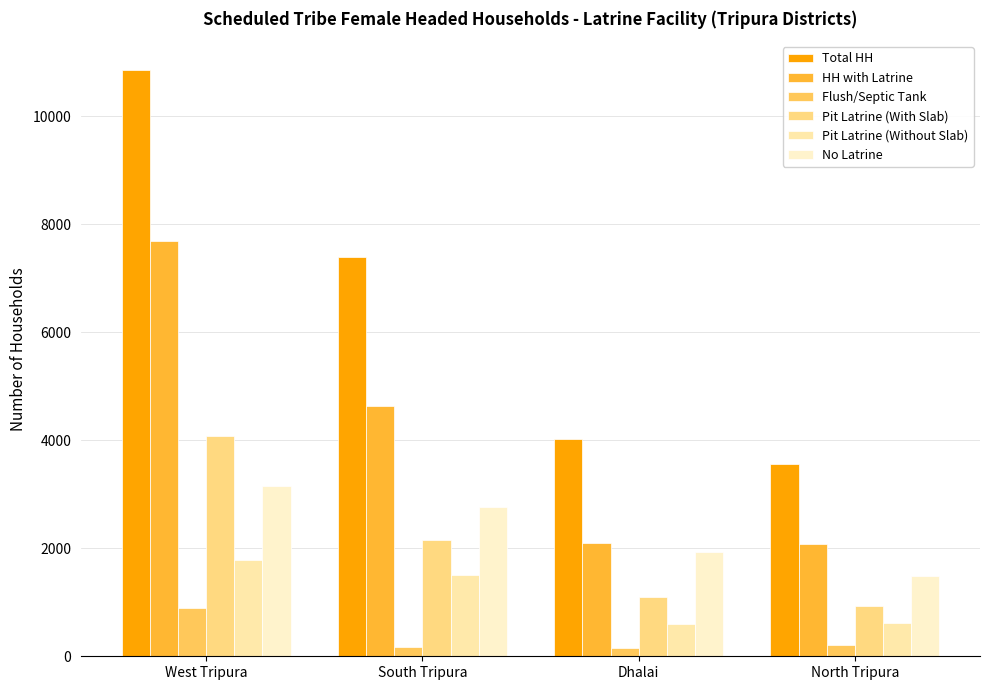

Which series has the largest range (max minus min)?

Total HH